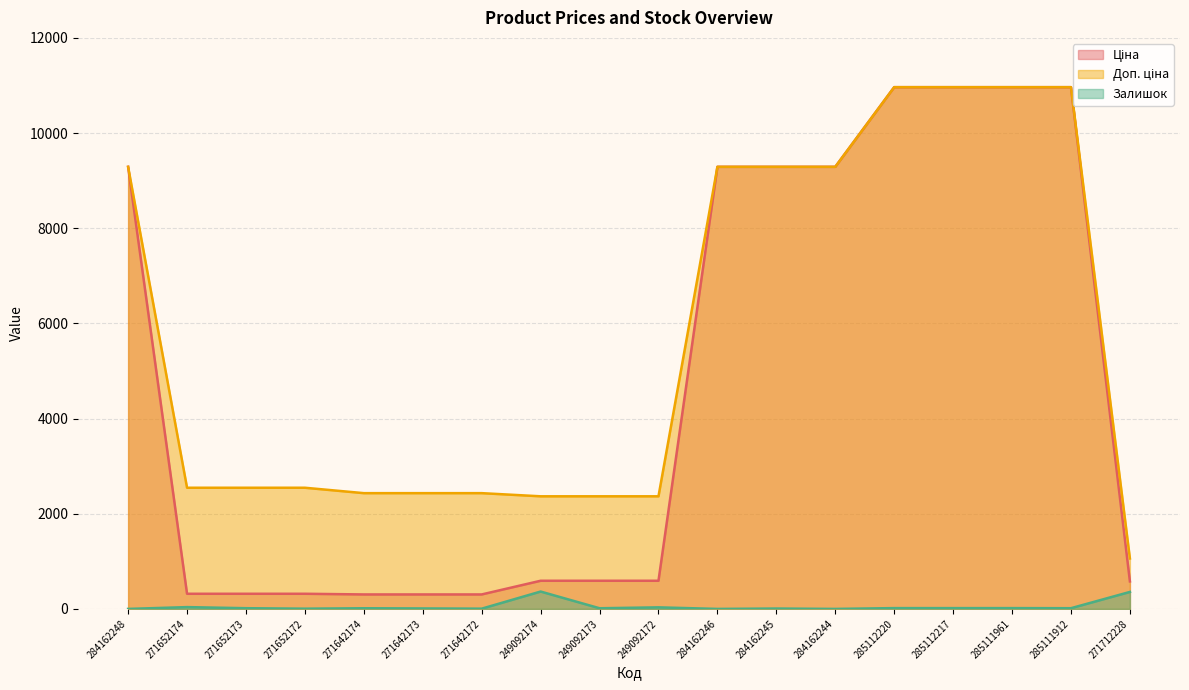

Reading left to right, extract all data points from this chart.

Ціна: 9290.5	318.3	318.3	318.3	304.1	304.1	304.1	591.6	591.6	591.6	9290.5	9290.5	9290.5	10964.4	10964.4	10964.4	10964.4	578.1
Доп. ціна: 9290.5	2546.4	2546.4	2546.4	2432.8	2432.8	2432.8	2366.5	2366.5	2366.5	9290.5	9290.5	9290.5	10964.4	10964.4	10964.4	10964.4	1060.0
Залишок: 0.0	38.0	15.0	5.0	14.0	10.0	5.0	365.0	14.0	33.0	0.0	8.0	0.0	17.0	17.0	17.0	15.0	357.0